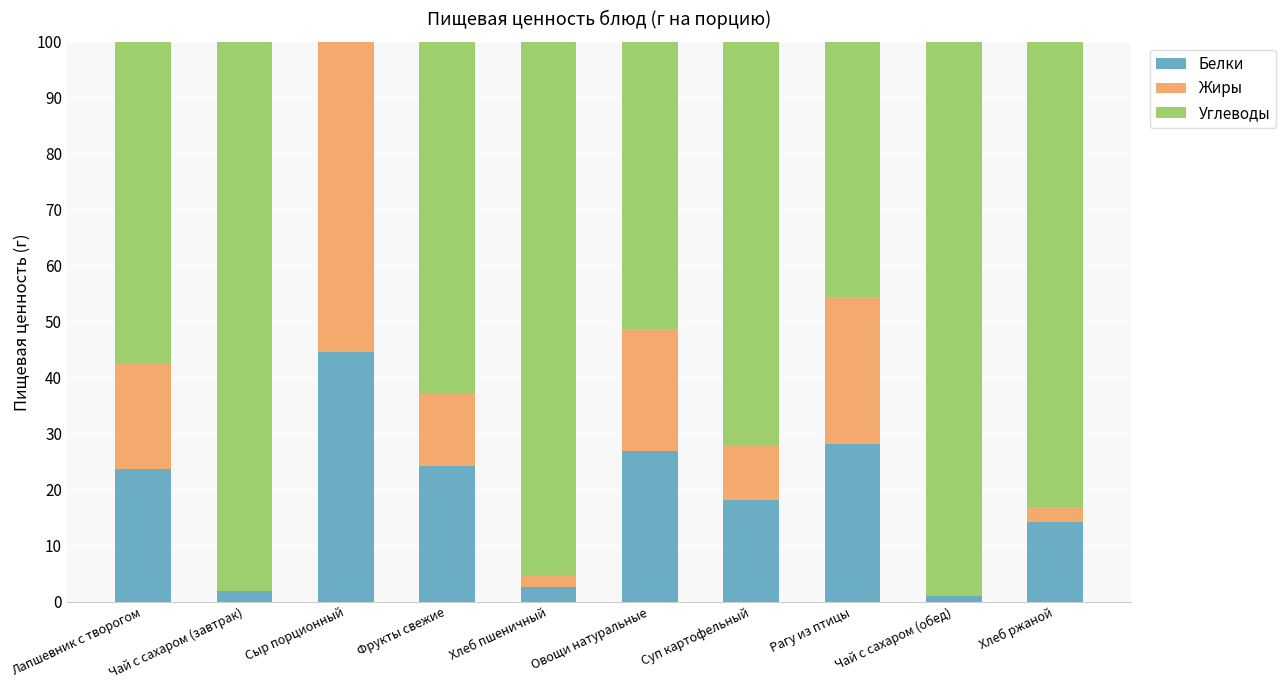

What value does the Белки series have at Лапшевник с творогом?

23.7